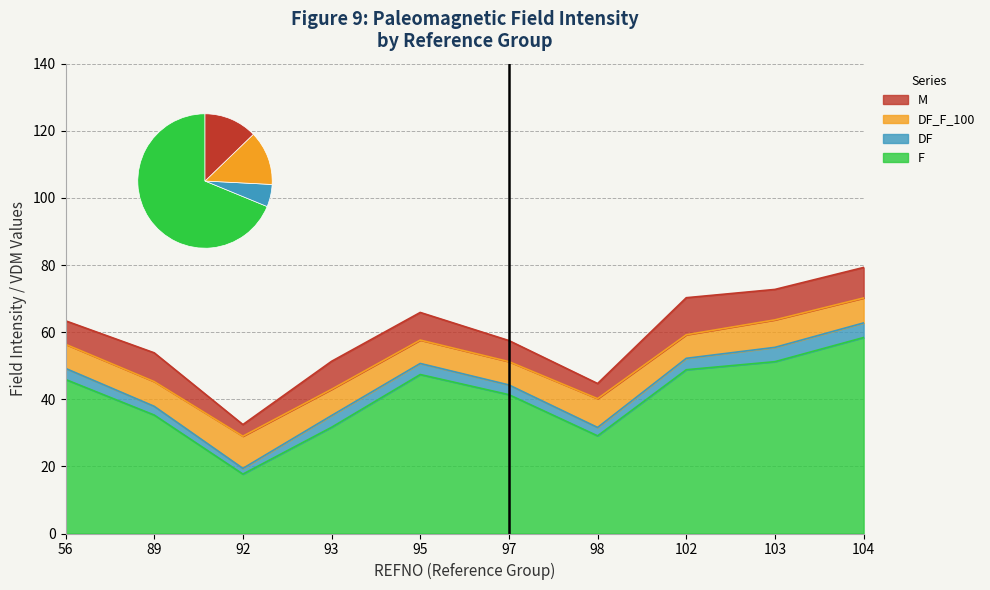

Reading left to right, extract all data points from this chart.

F: 45.9	35.3	17.7	31.6	47.4	41.4	29.1	48.8	51.2	58.4
DF: 3.3	2.6	1.7	3.5	3.3	2.9	2.5	3.4	4.3	4.3
DF_F_100: 7.2	7.4	9.6	7.8	7.0	7.0	8.6	7.0	8.2	7.4
M: 7.0	8.6	3.5	8.3	8.2	6.3	4.5	11.0	9.1	9.1